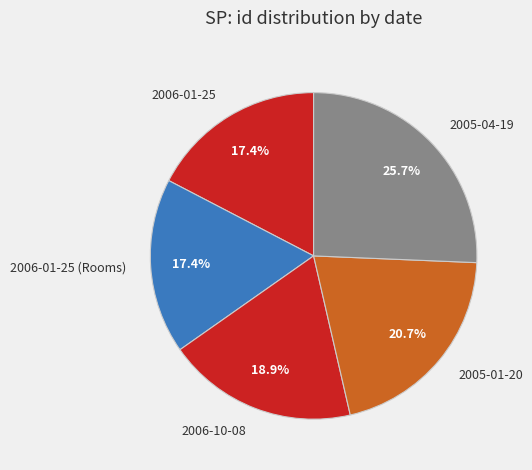

Which category has the biggest portion of the pie?

2005-04-19